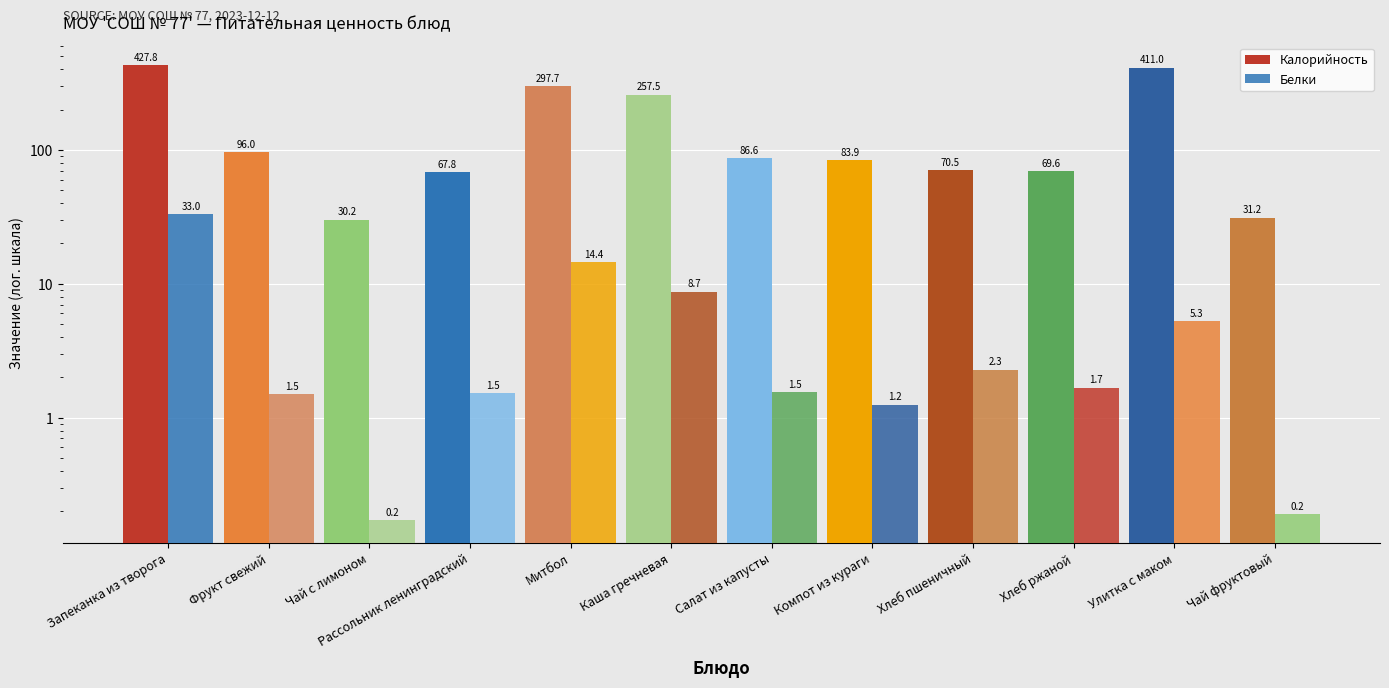

Does the chart contain stacked bars?

No